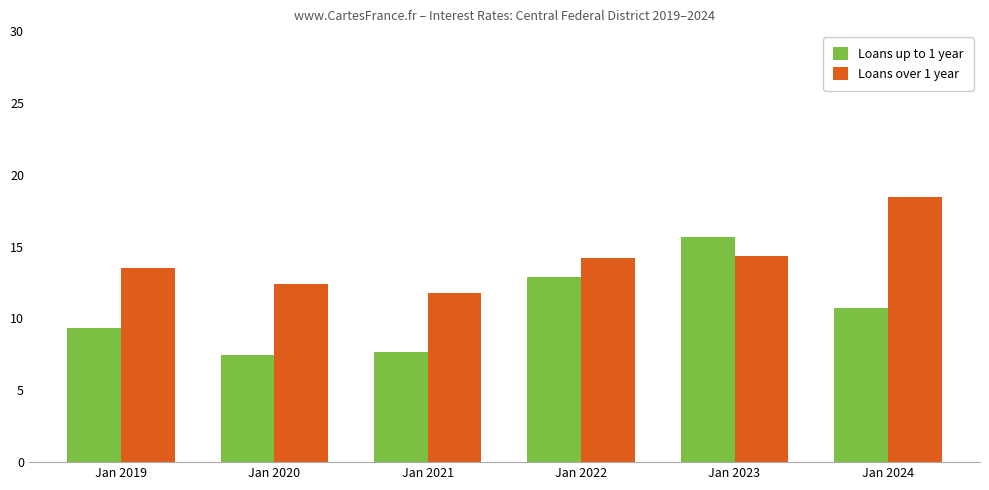

What is the maximum value shown in the chart?

18.4